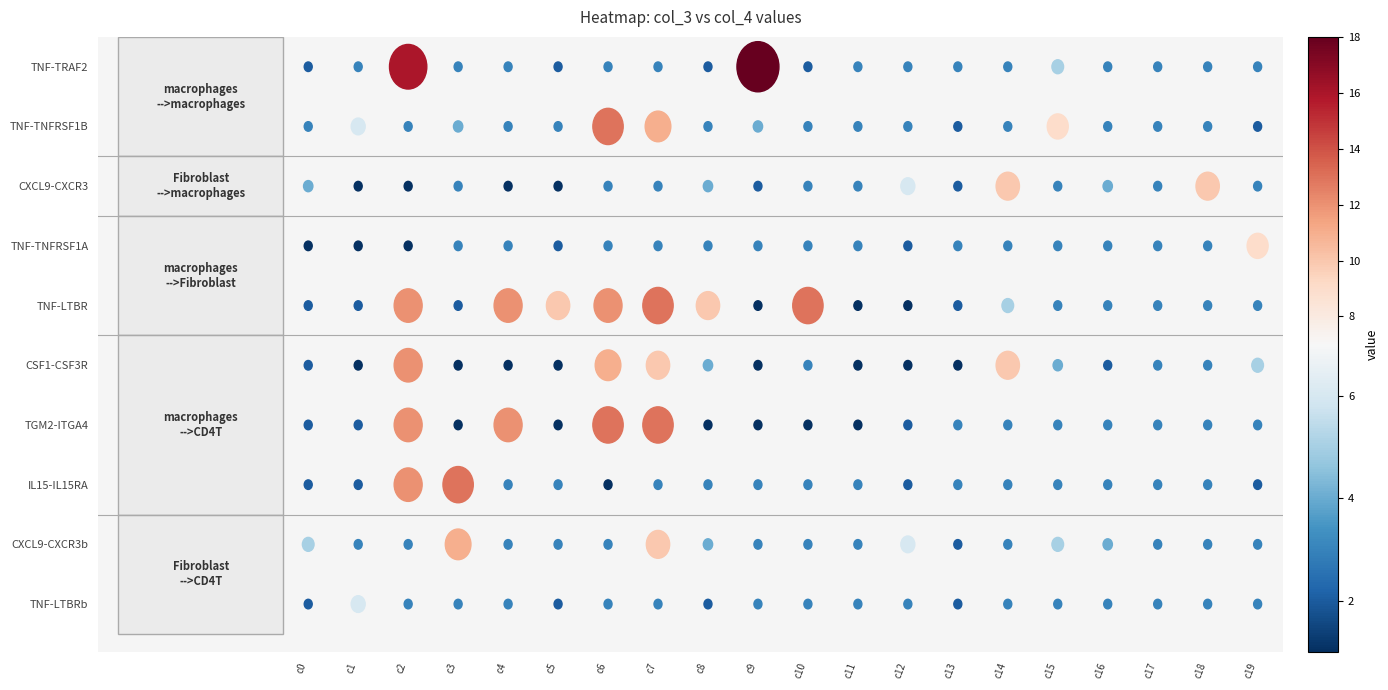

Reading left to right, list all the values displayed in this chart.

row0: 2	3	16	3	3	2	3	3	2	18	2	3	3	3	3	5	3	3	3	3
row1: 3	6	3	4	3	3	13	11	3	4	3	3	3	2	3	9	3	3	3	2
row2: 4	1	1	3	1	1	3	3	4	2	3	3	6	2	10	3	4	3	10	3
row3: 1	1	1	3	3	2	3	3	3	3	3	3	2	3	3	3	3	3	3	9
row4: 2	2	12	2	12	10	12	13	10	1	13	1	1	2	5	3	3	3	3	3
row5: 2	1	12	1	1	1	11	10	4	1	3	1	1	1	10	4	2	3	3	5
row6: 2	2	12	1	12	1	13	13	1	1	1	1	2	3	3	3	3	3	3	3
row7: 2	2	12	13	3	3	1	3	3	3	3	3	2	3	3	3	3	3	3	2
row8: 5	3	3	11	3	3	3	10	4	3	3	3	6	2	3	5	4	3	3	3
row9: 2	6	3	3	3	2	3	3	2	3	3	3	3	2	3	3	3	3	3	3